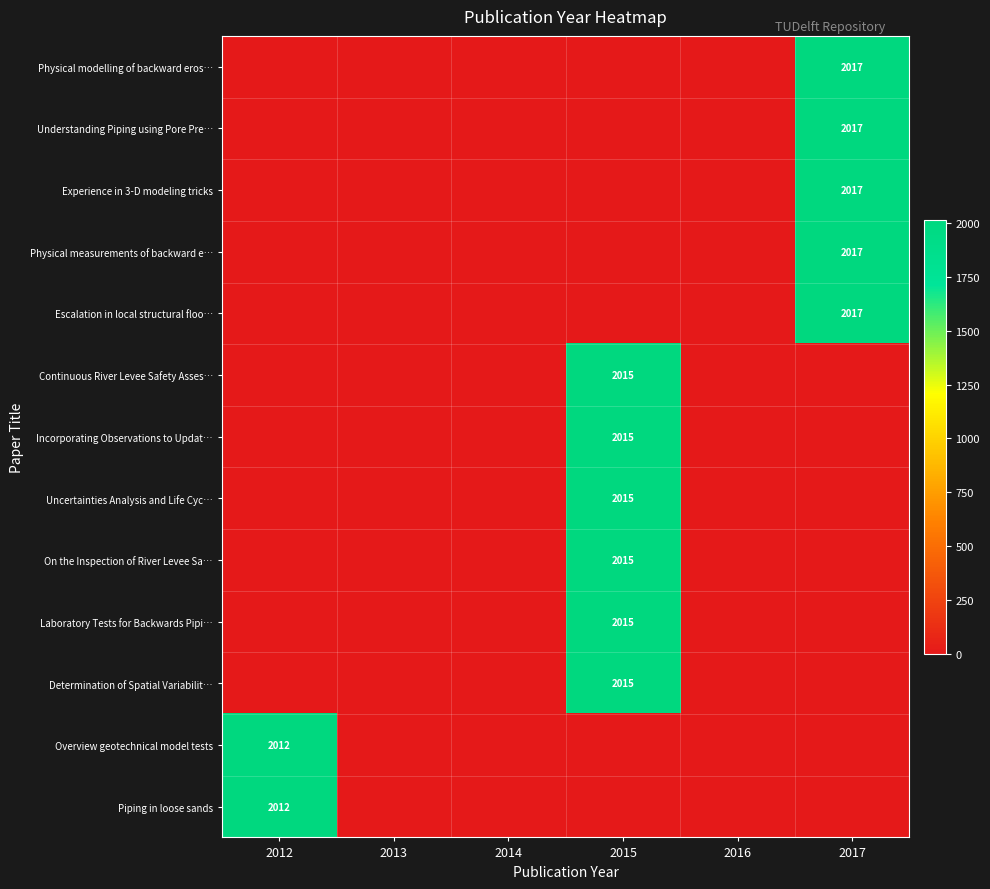

The value of Piping in loose sands at 2012 is 1016. True or false?

False